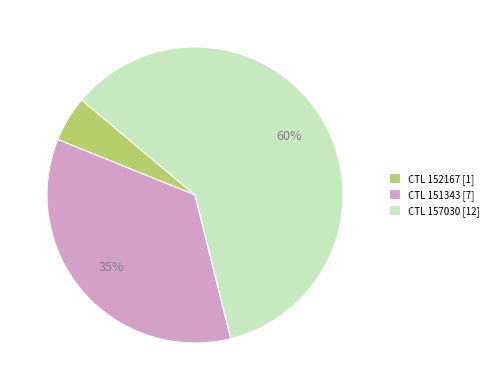

To the nearest percent, what is the difference between the largest and smallest slice percentages?

55%